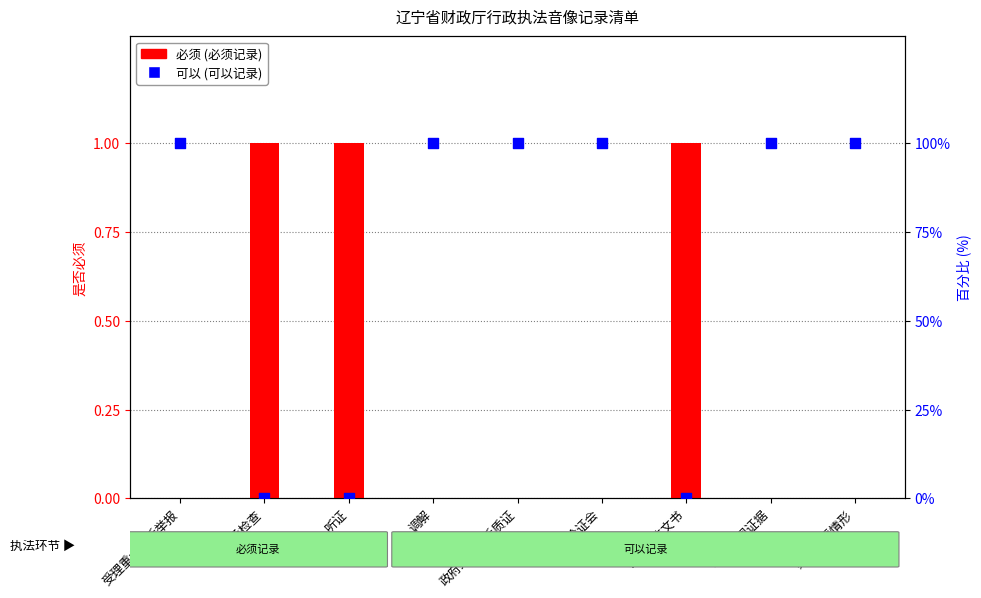

Which series contains the lowest Y value?

必须 (必须记录)